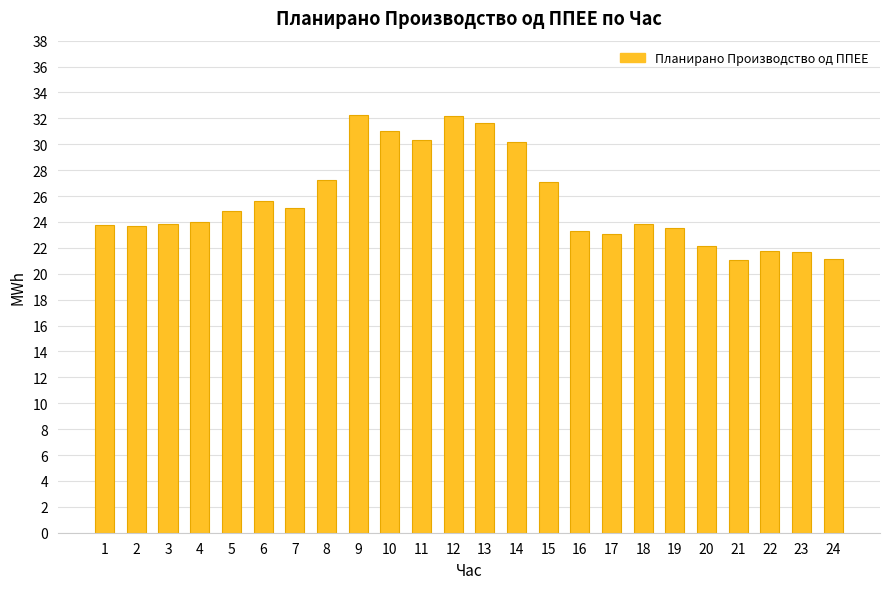

What is the greatest value displayed?

32.3